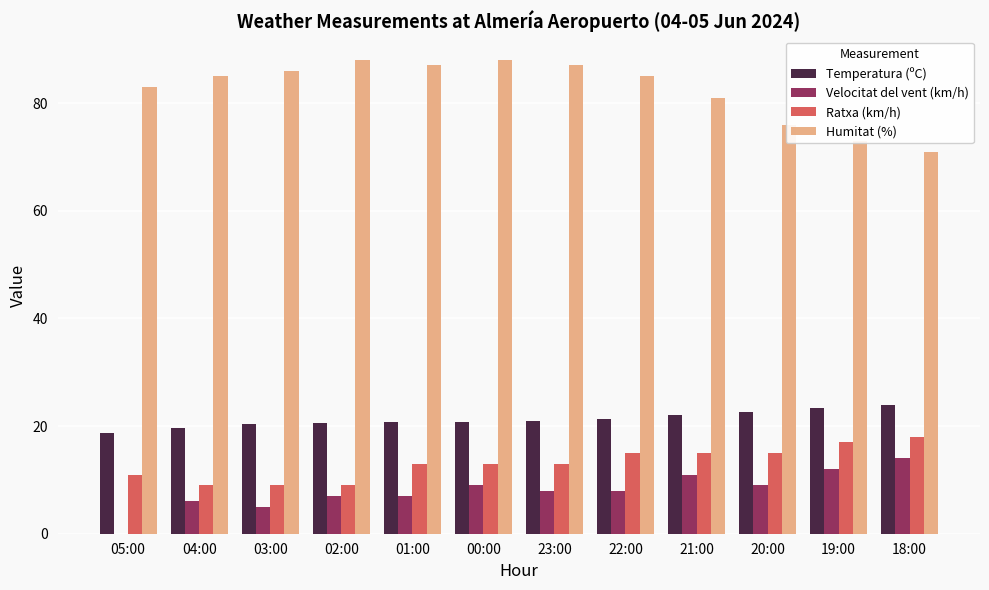

What is the total value across all series at 05:00?

112.7